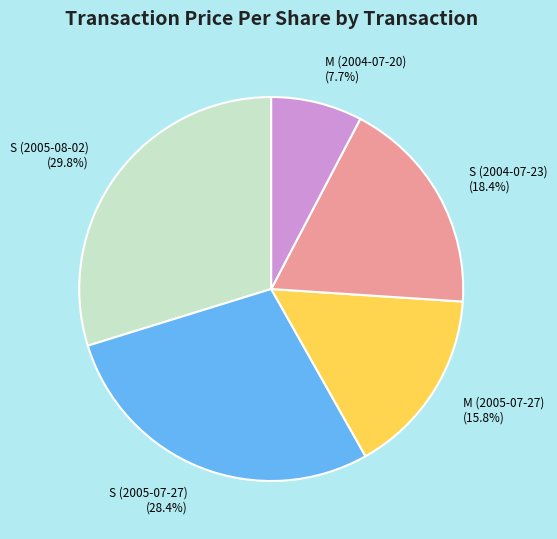

To the nearest percent, what is the difference between the M (2005-07-27) and S (2005-07-27) slice percentages?

13%